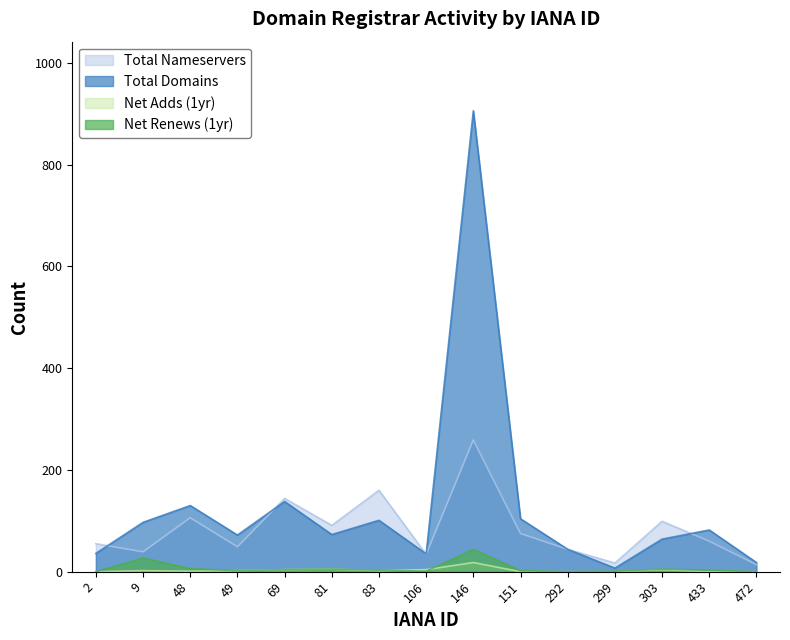

Rank the categories by net-renews-1-yr value from highest to lowest.

146, 9, 48, 81, 303, 69, 83, 433, 49, 151, 106, 299, 2, 292, 472